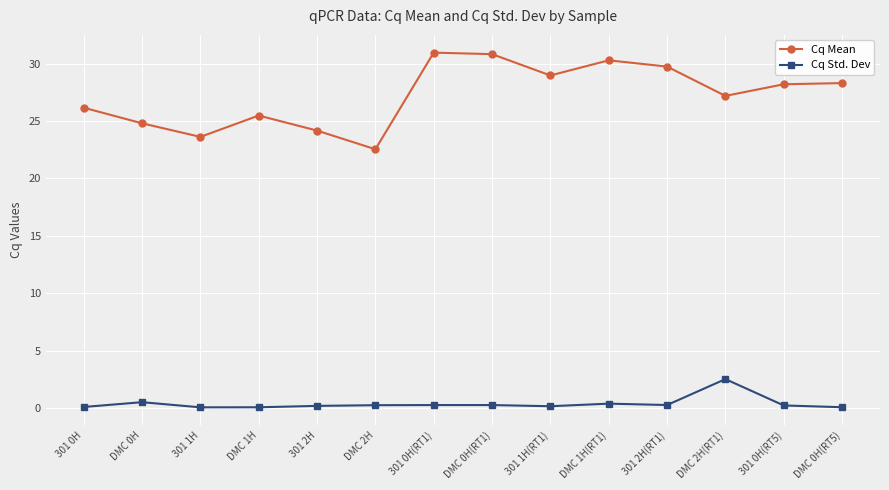

What is the difference between the second highest and second lowest values in the Cq Std. Dev series?

0.4